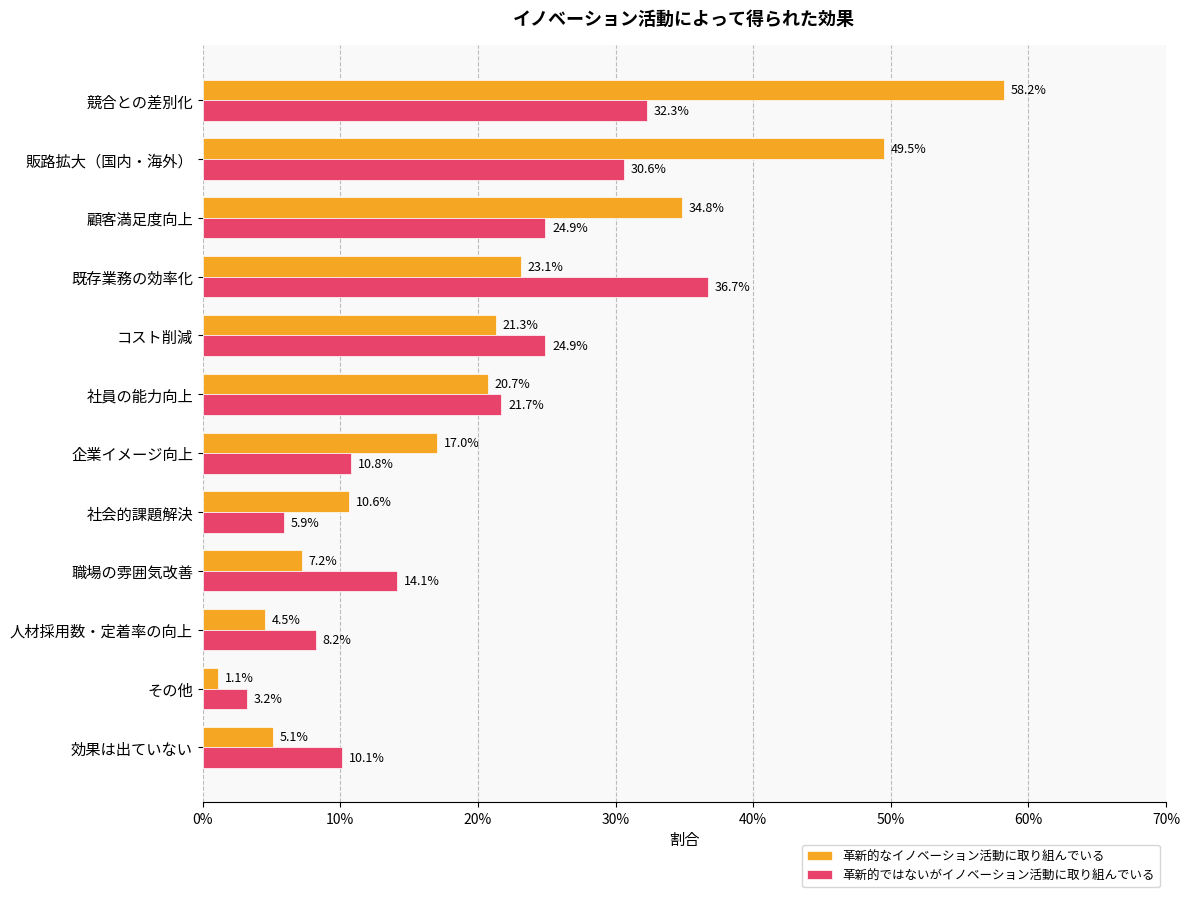

What are all the series names shown in the legend?

革新的なイノベーション活動に取り組んでいる, 革新的ではないがイノベーション活動に取り組んでいる